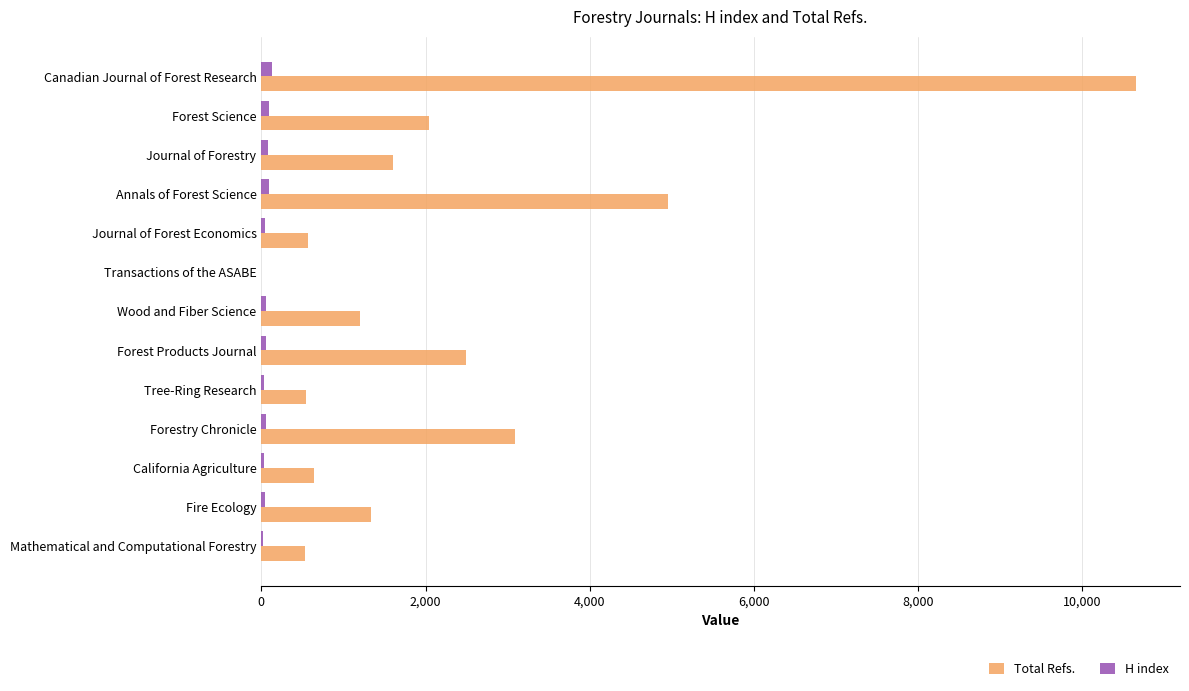

Which series has the largest total across all categories?

Total Refs.